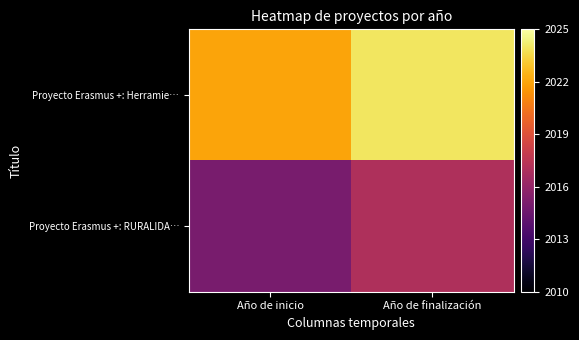

What is the total value across all series at Año de inicio?

4037